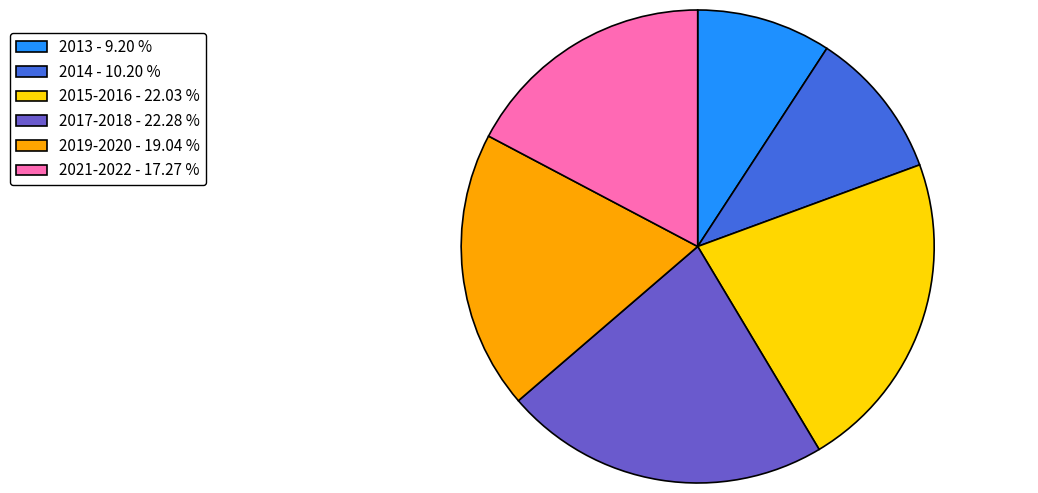

How many segments does this pie chart have?

6